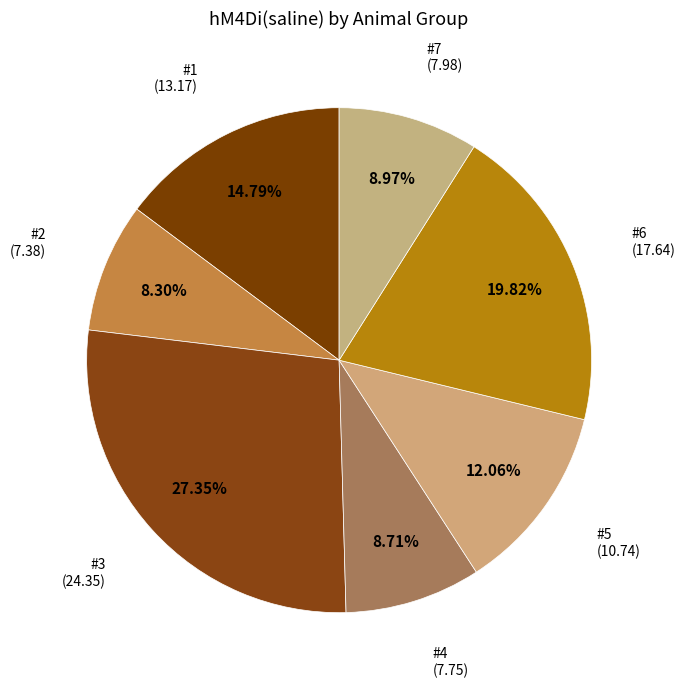

Count the number of slices in the pie.

7